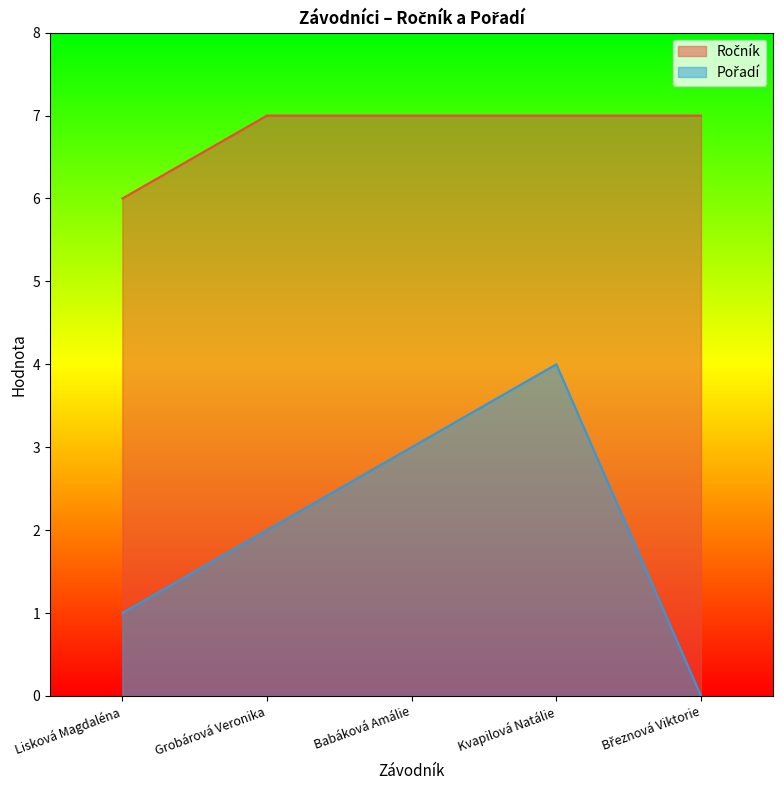

What is the minimum value for Ročník?

6